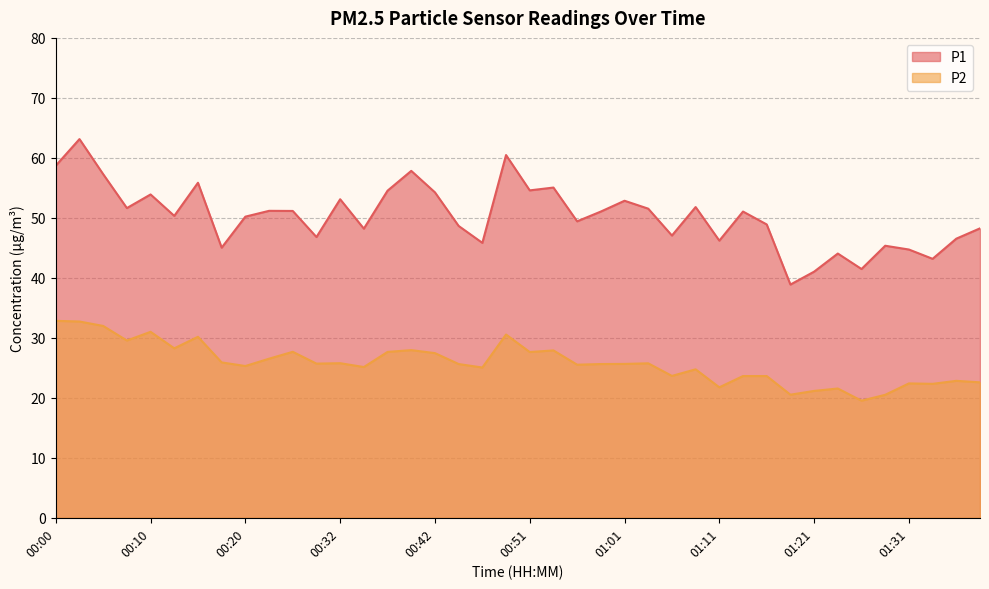

What is the label of the 27th point from the right?

00:34